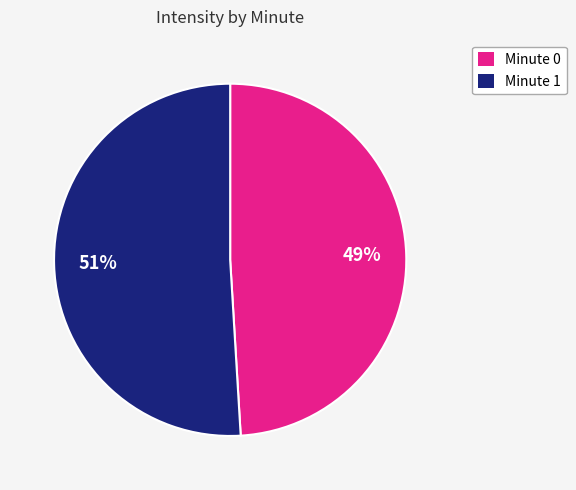

How many slices are in this pie chart?

2